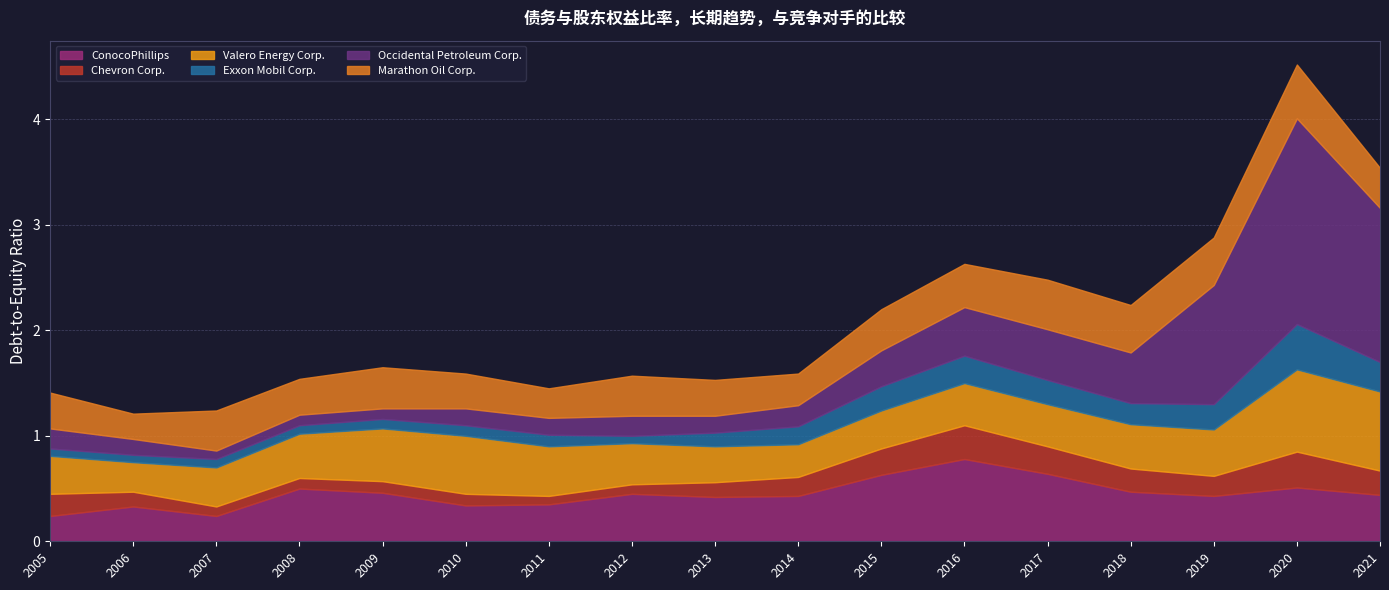

What is the value of the Occidental Petroleum Corp. point at the 7th from the left?

0.2